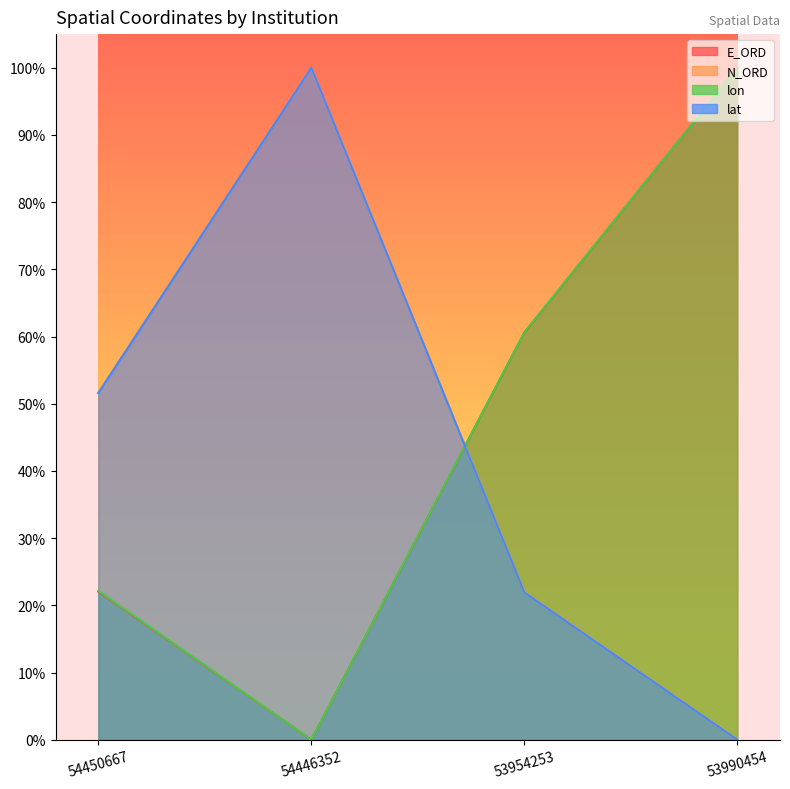

At how many categories does at least one series exceed 0?

4